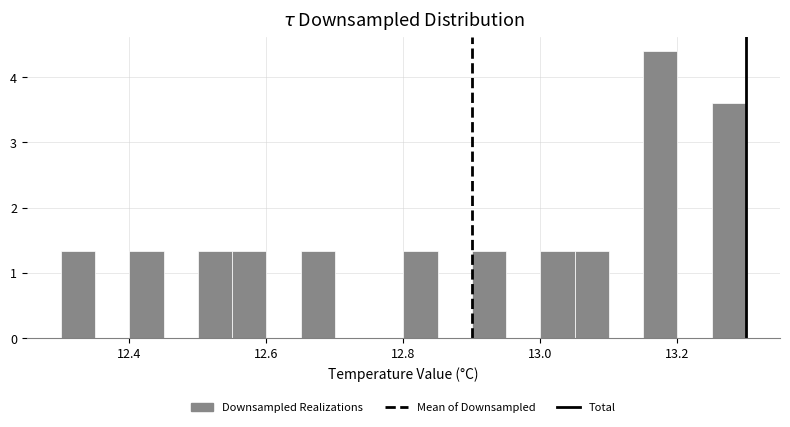

Read against the x-axis, roughly where is the centre of the tallest bar?

13.18